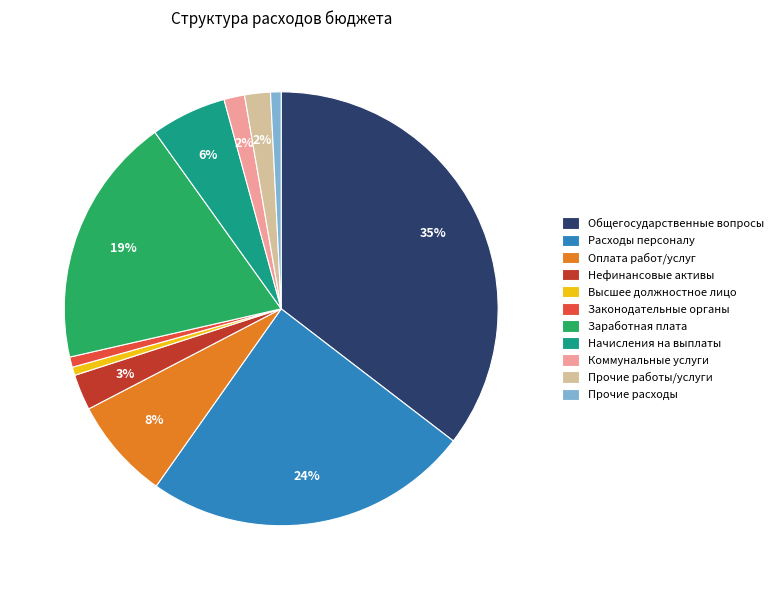

To the nearest percent, what percentage of the pie is Расходы персоналу?

24%